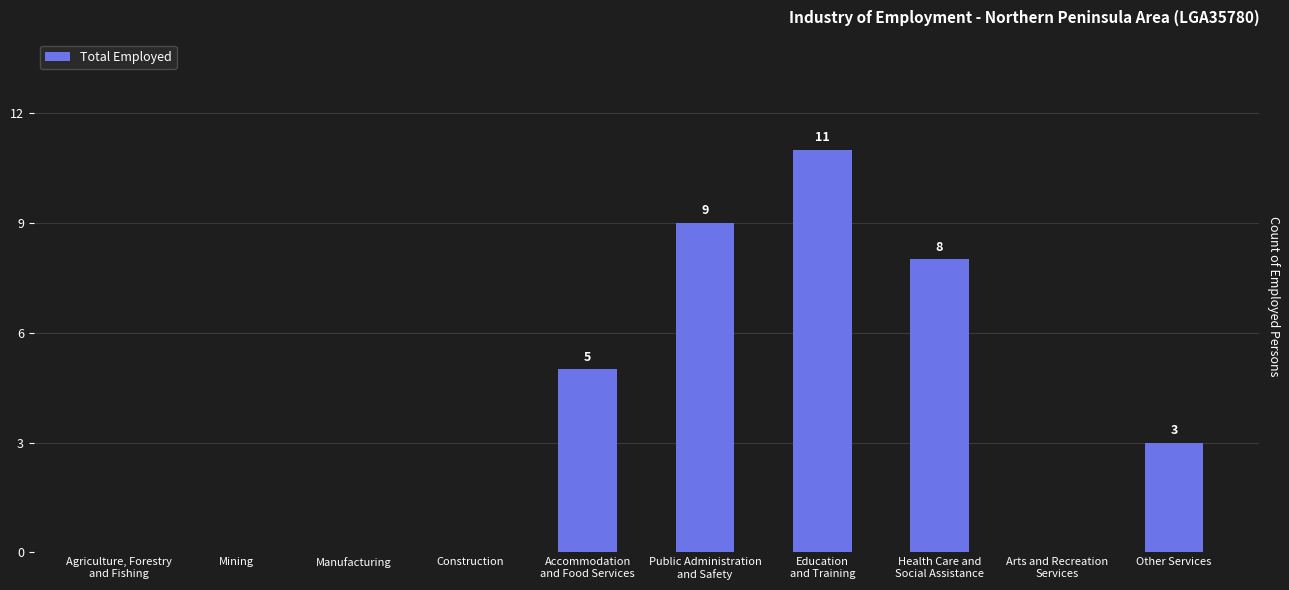

What is the sum of all values?

36